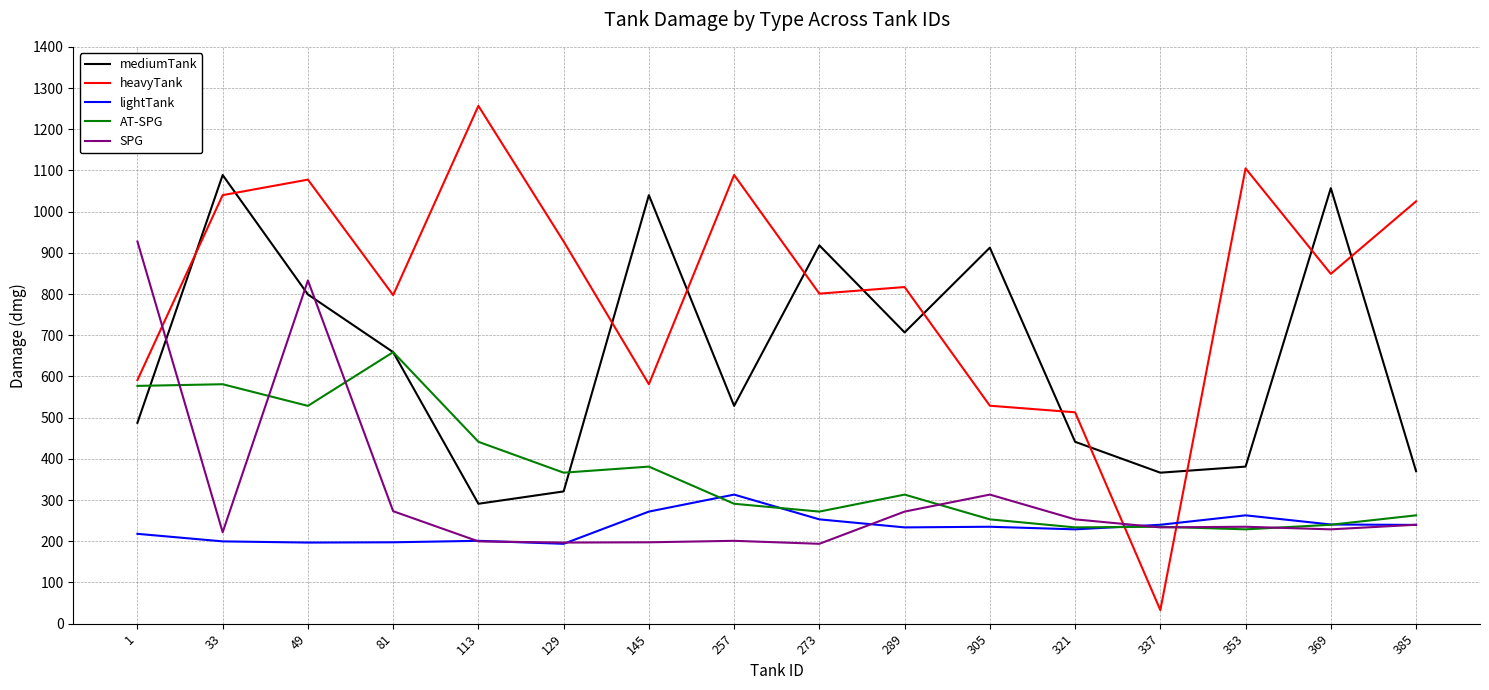

True or false: lightTank and mediumTank cross at least once.

False